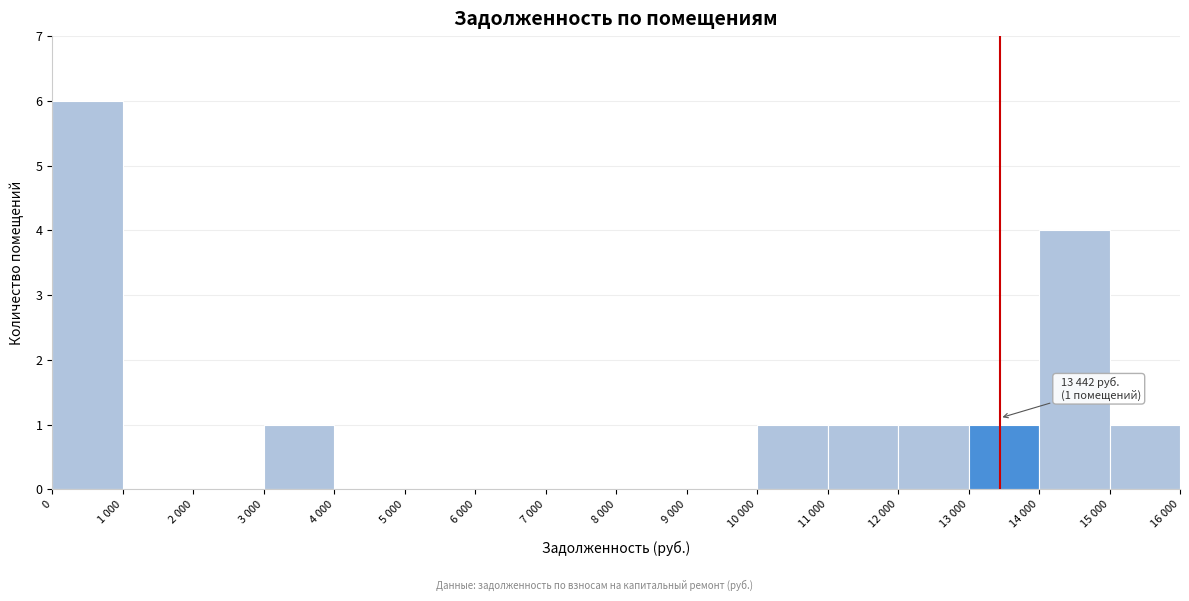

Reading right to left, list all the values displayed in this chart.

15 000=1	14 000=4	13 000=1	12 000=1	11 000=1	10 000=1	9 000=0	8 000=0	7 000=0	6 000=0	5 000=0	4 000=0	3 000=1	2 000=0	1 000=0	0=6